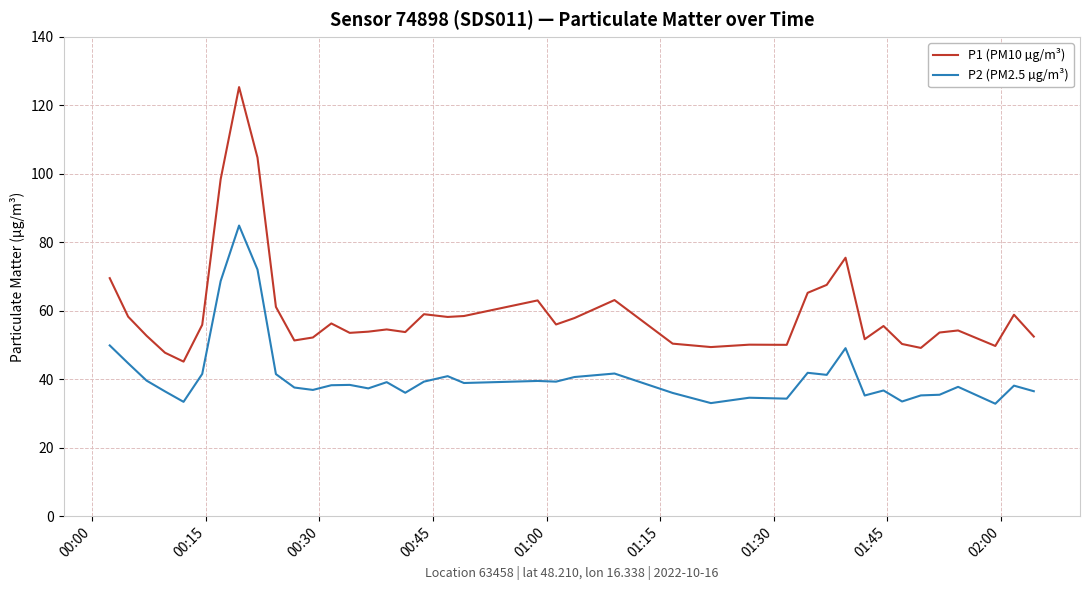

True or false: P1 (PM10 µg/m³) and P2 (PM2.5 µg/m³) cross at least once.

False